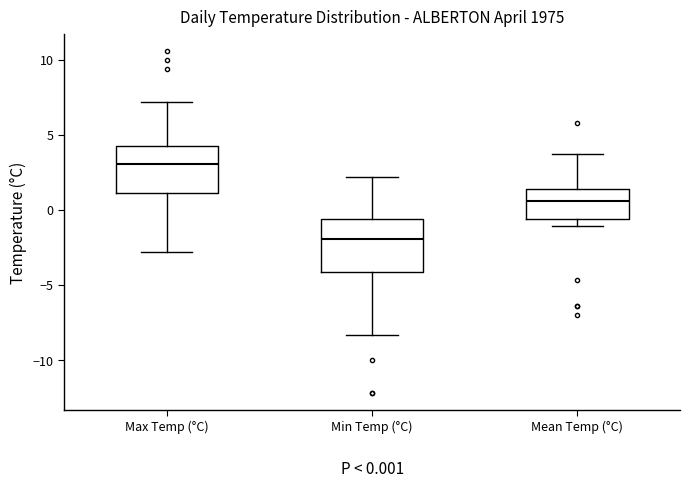

Which box has the highest median line?

Max Temp (°C)